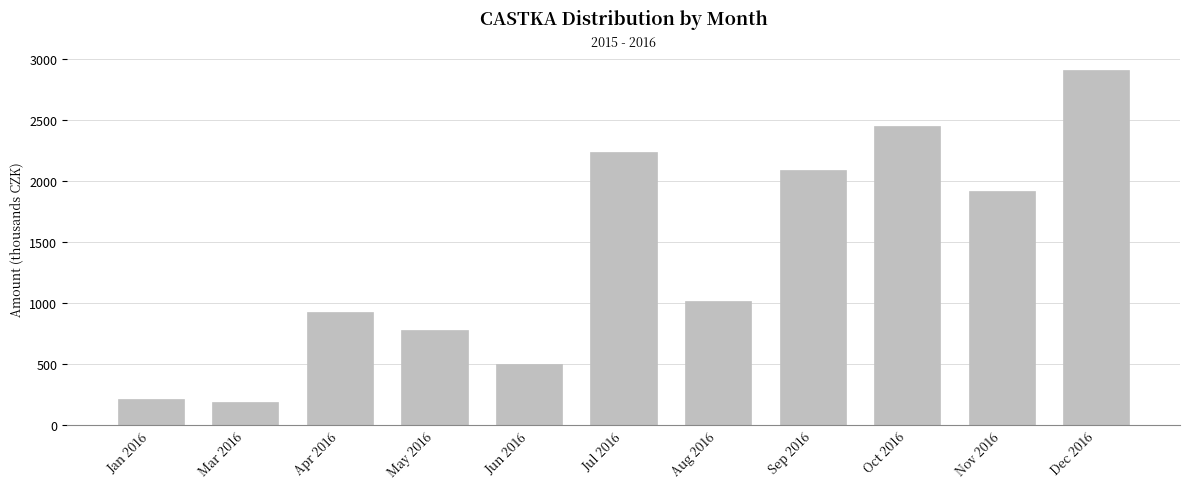

Reading left to right, what are all the values shown in this chart?

Jan 2016=208.8	Mar 2016=185.3	Apr 2016=924.5	May 2016=780.2	Jun 2016=494.4	Jul 2016=2240.1	Aug 2016=1012.6	Sep 2016=2092.5	Oct 2016=2450.9	Nov 2016=1913.9	Dec 2016=2911.6